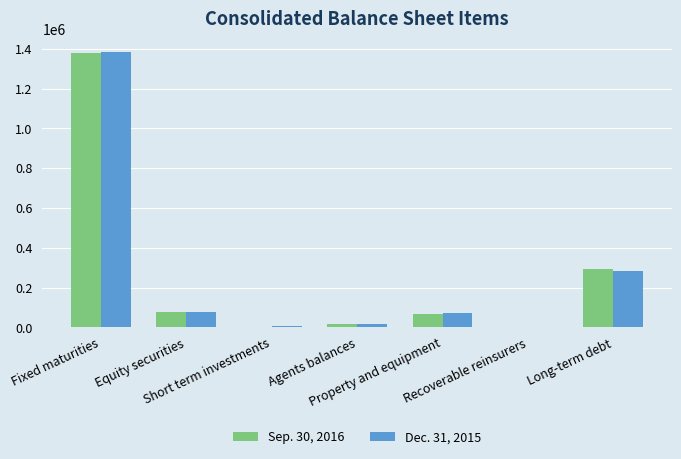

What are all the series names shown in the legend?

Sep. 30, 2016, Dec. 31, 2015